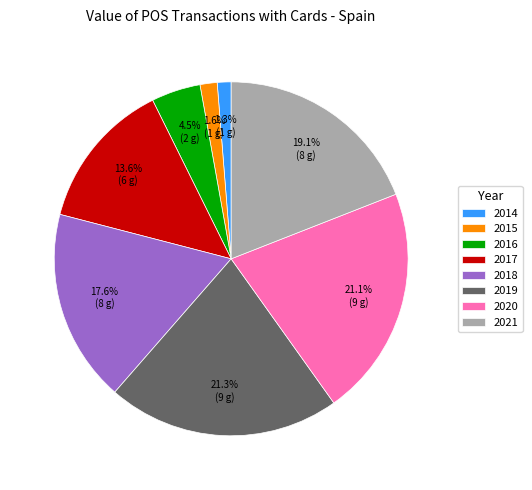

To the nearest percent, what portion does 2021 represent?

19%